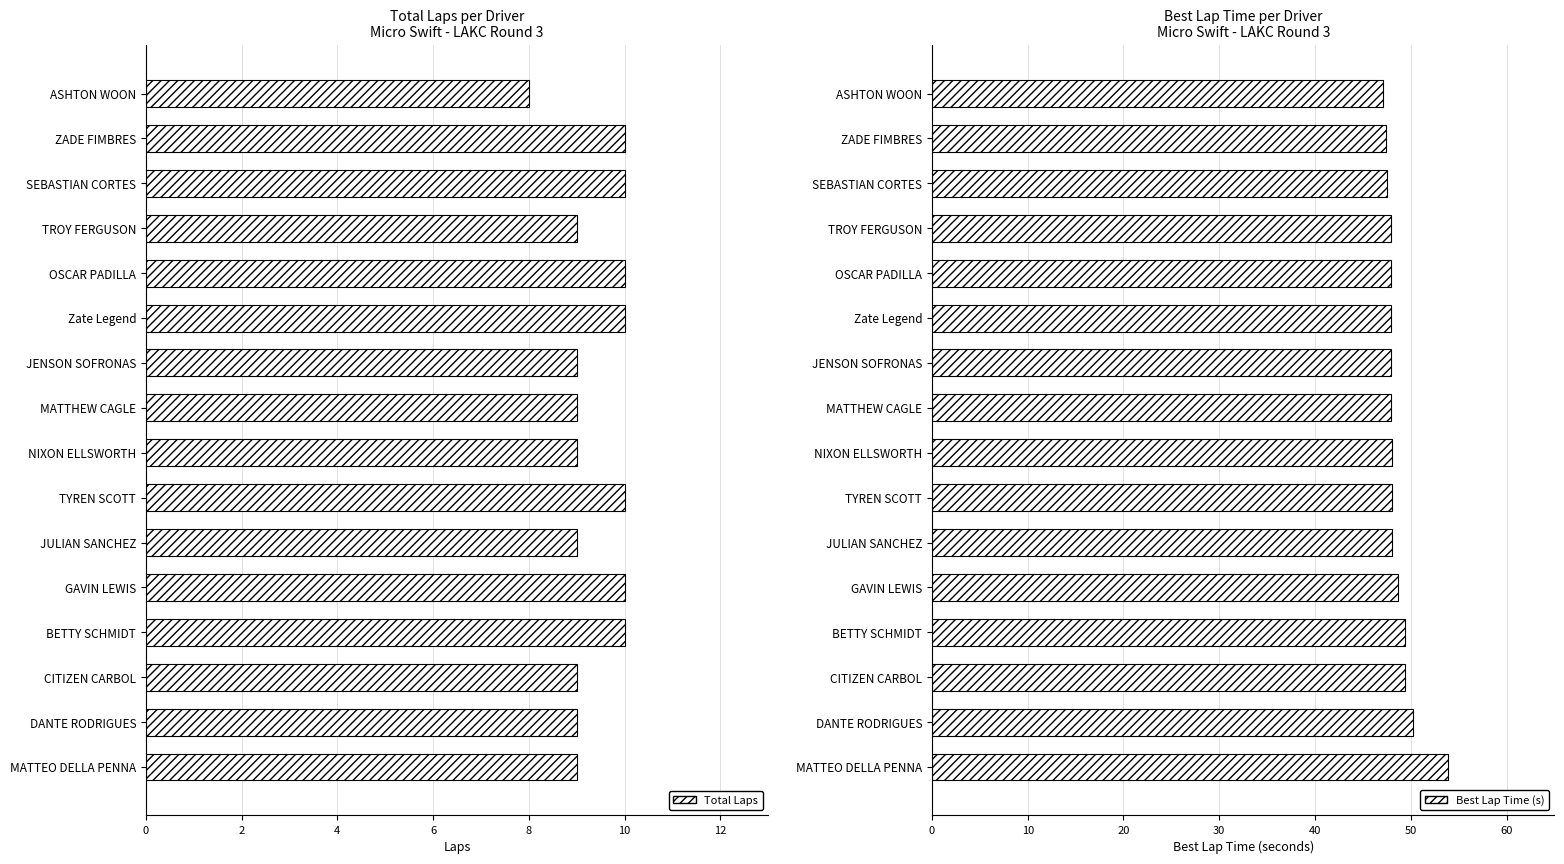

At OSCAR PADILLA, list the series in order from largest to smallest.

Best Lap Time (s), Total Laps